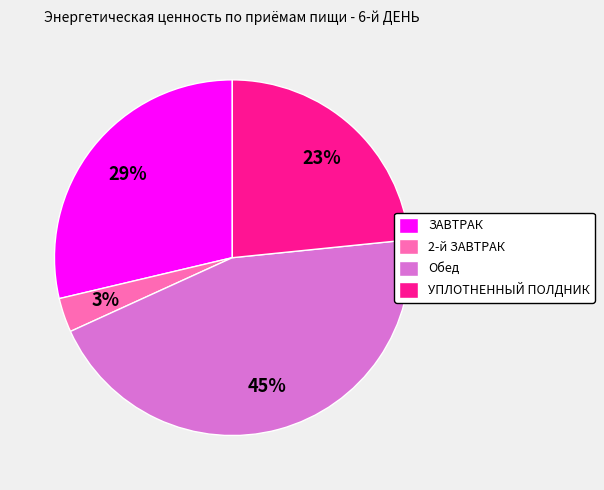

What is the smallest slice in the pie chart?

2-й ЗАВТРАК